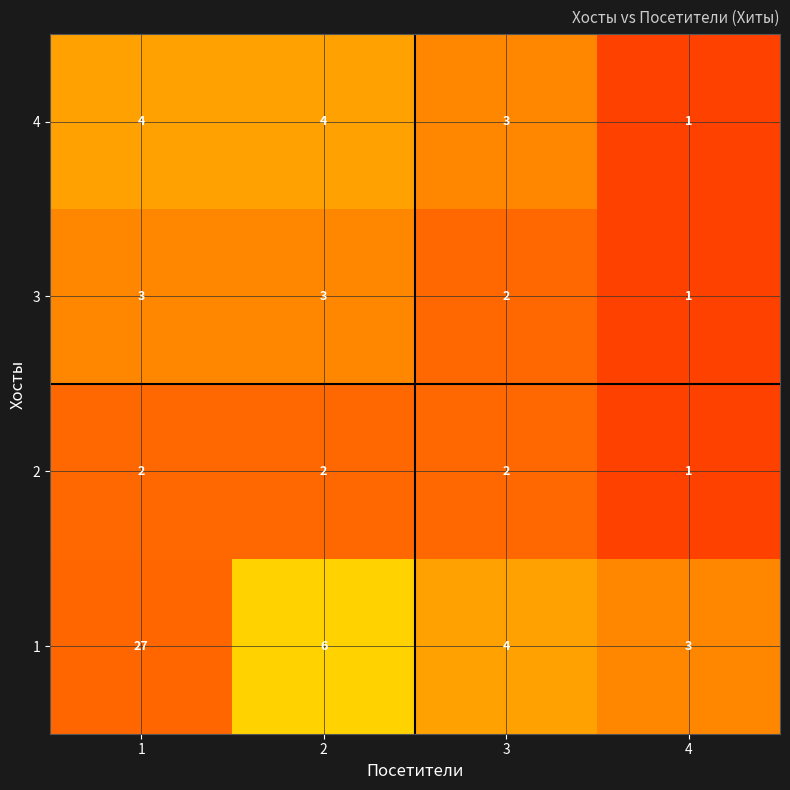

What is the spread (max minus min) of values at 4?

2